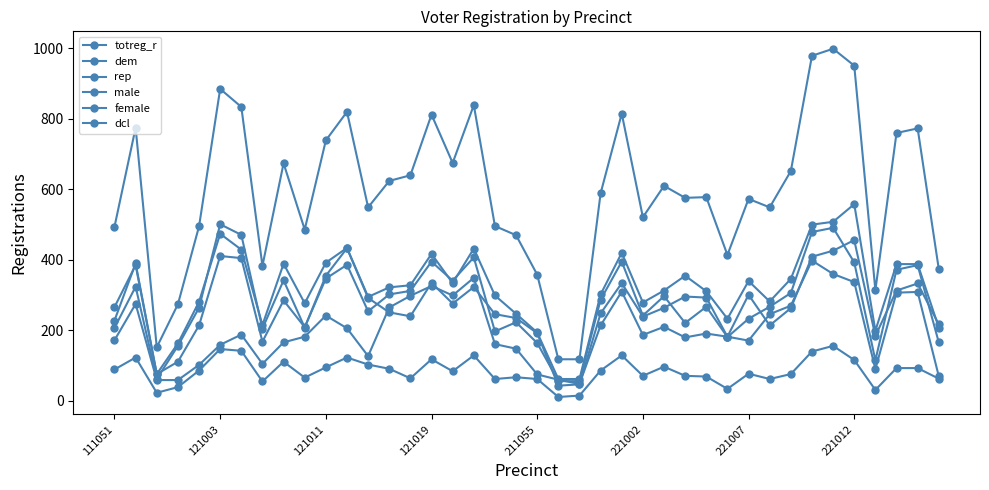

List the labels in order of dcl value, largest first.

34, 221002, 221007, 33, 17, 24, 121003, 11, 15, 35, 8, 12, 26, 10, 37, 38, 13, 111051, 211055, 23, 16, 30, 32, 25, 27, 28, 19, 9, 14, 39, 18, 20, 31, 221012, 121019, 29, 36, 121011, 22, 21